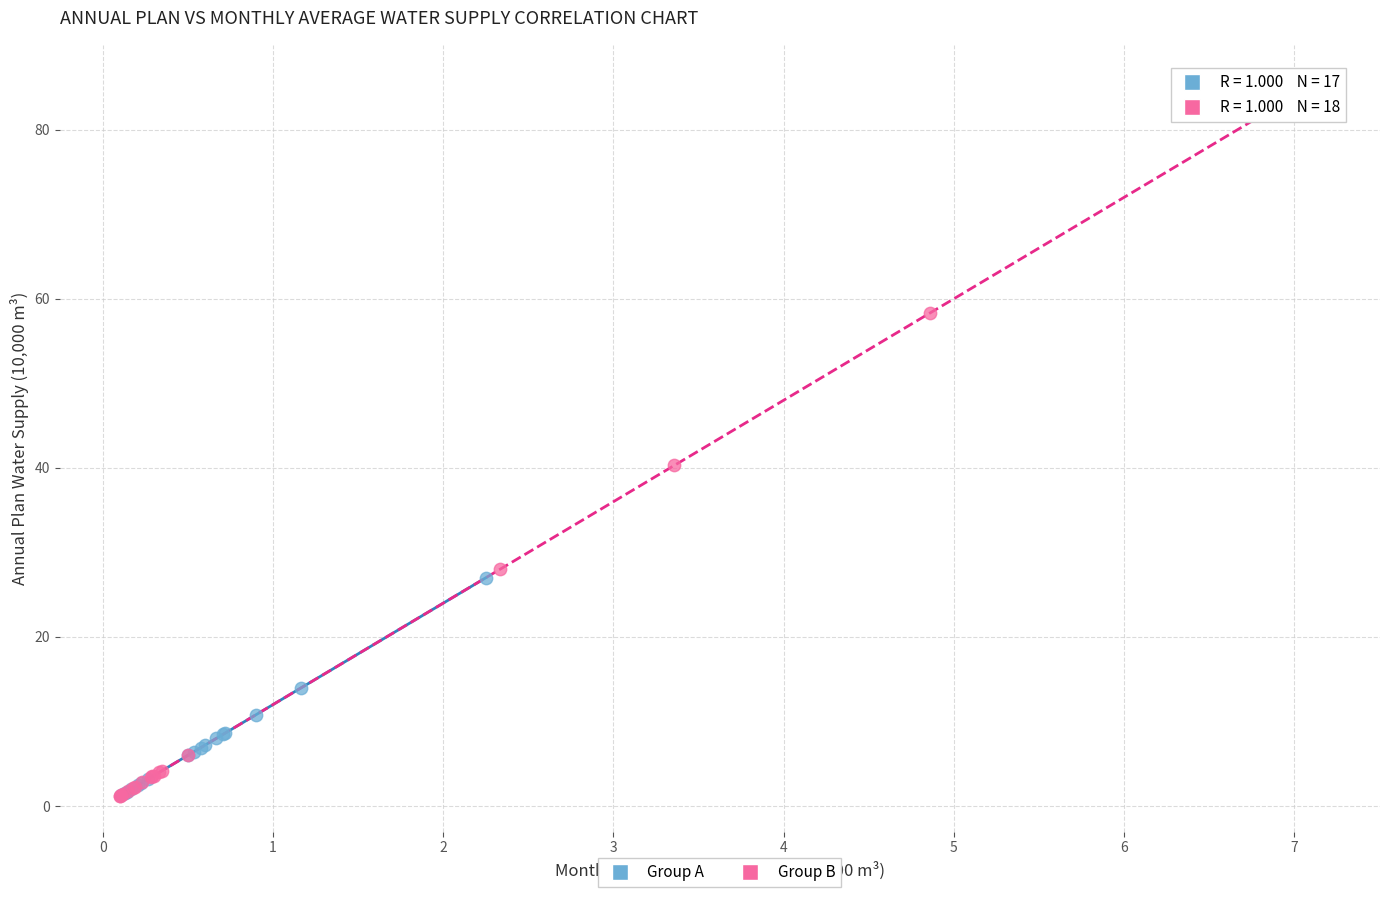

Which series has the largest Y range (max minus min)?

Group B